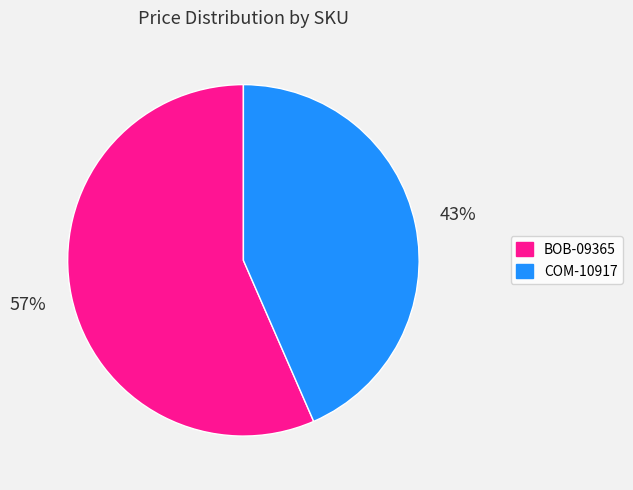

Is it true that BOB-09365 is 57% of the pie?

True